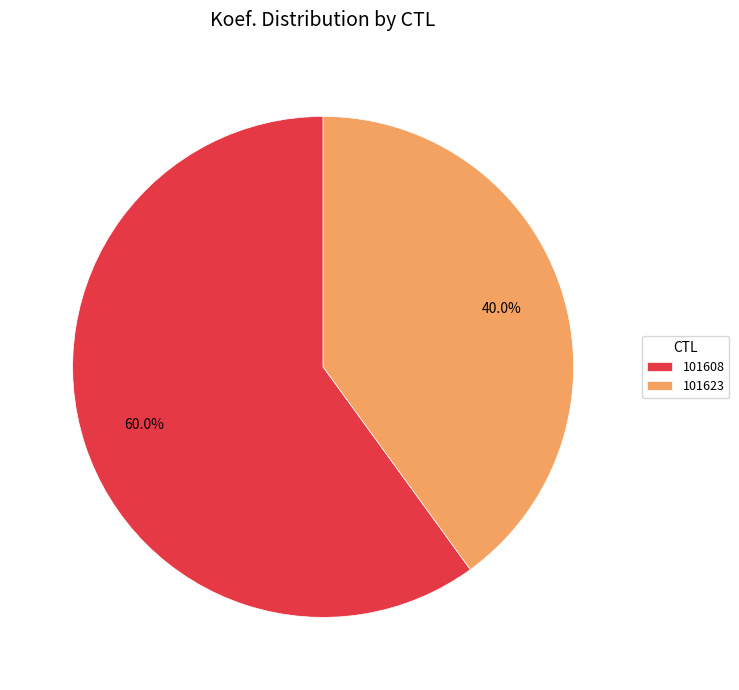

What is the largest slice in the pie chart?

101608